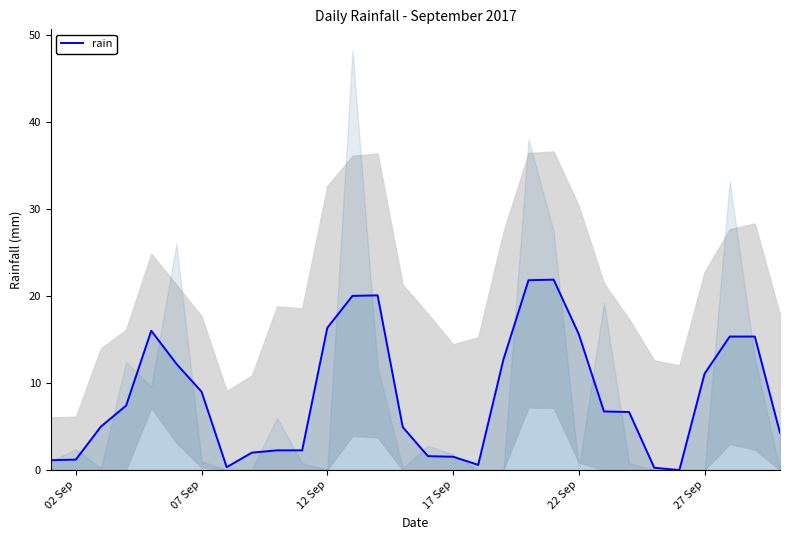

What is the greatest value displayed?

21.9